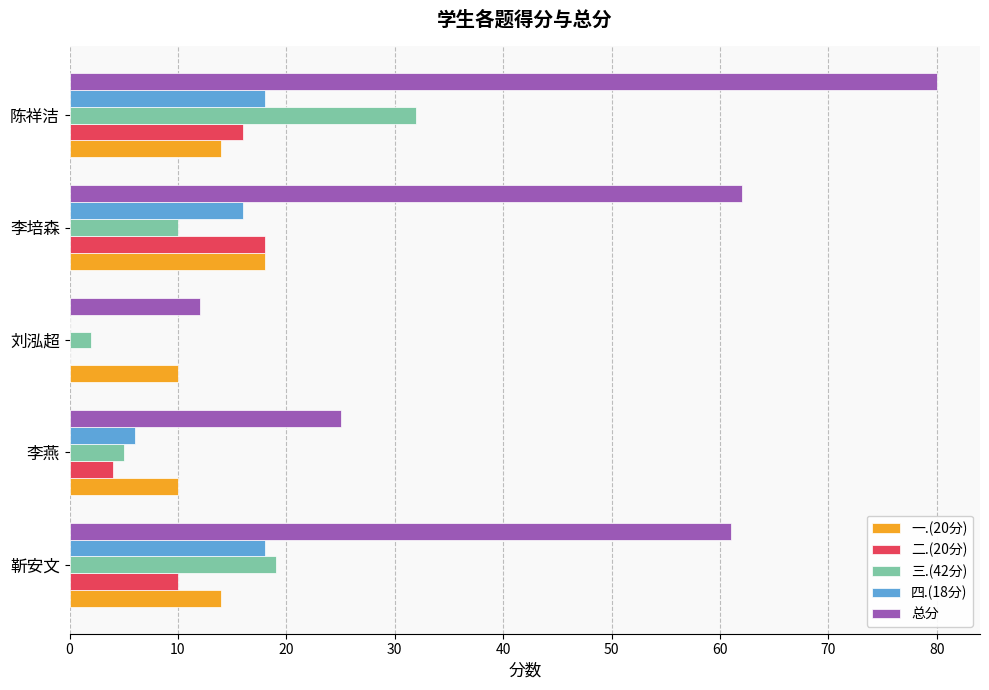

The value of 三.(42分) at 李培森 is 16. True or false?

False